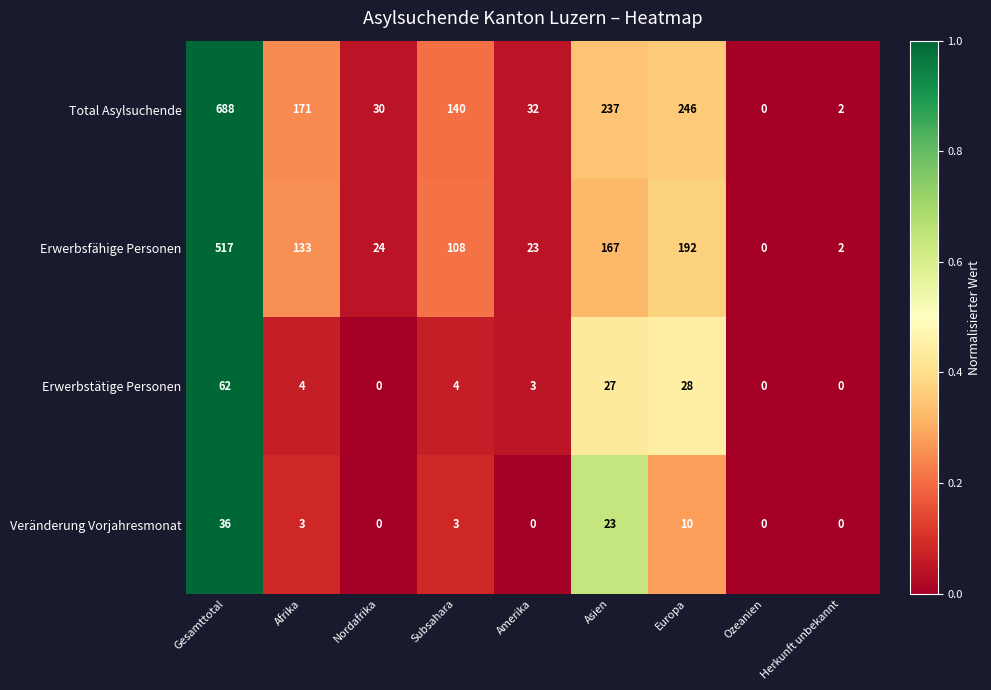

The value of Total Asylsuchende at Gesamttotal is 688. True or false?

True